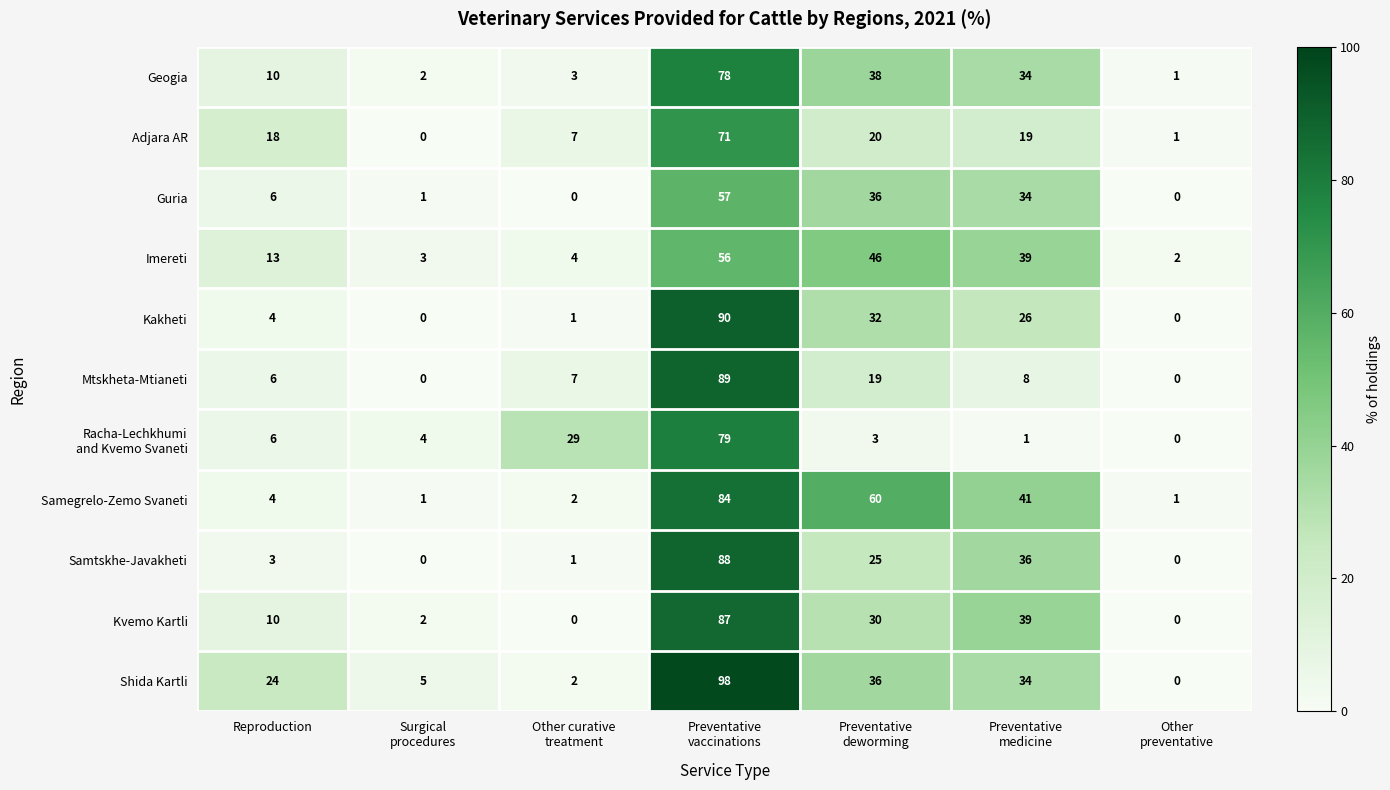

Between Reproduction and Other
preventative, which series saw the biggest shift?

Shida Kartli